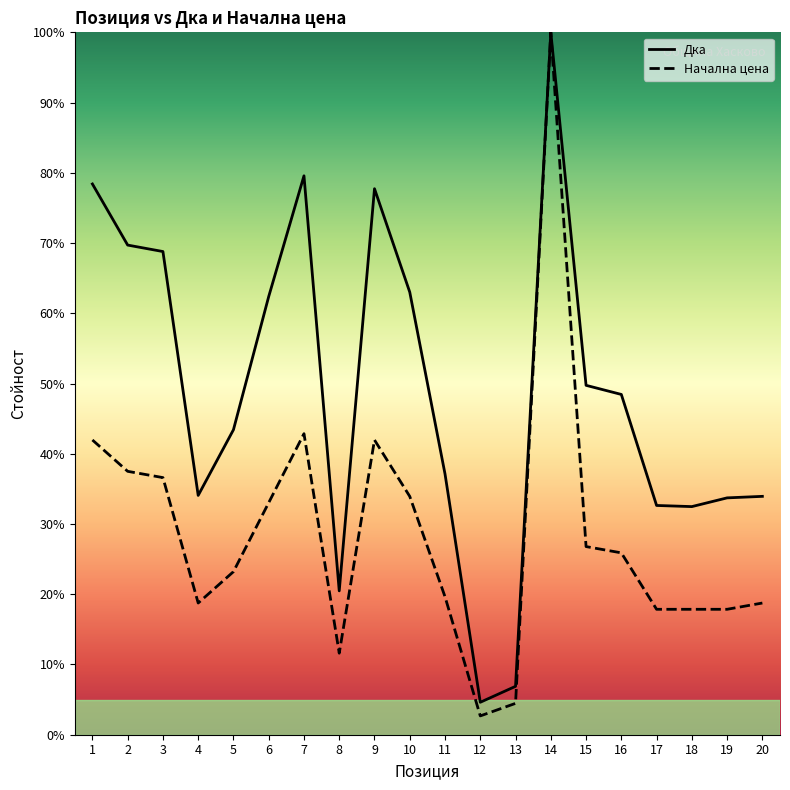

Which series has the largest total across all categories?

Дка